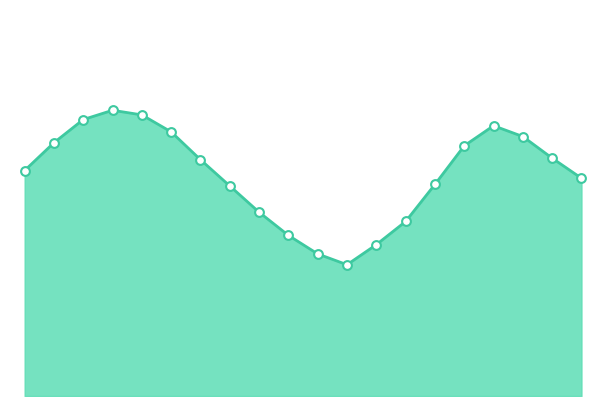

Is this an area chart (filled region under the line)?

Yes